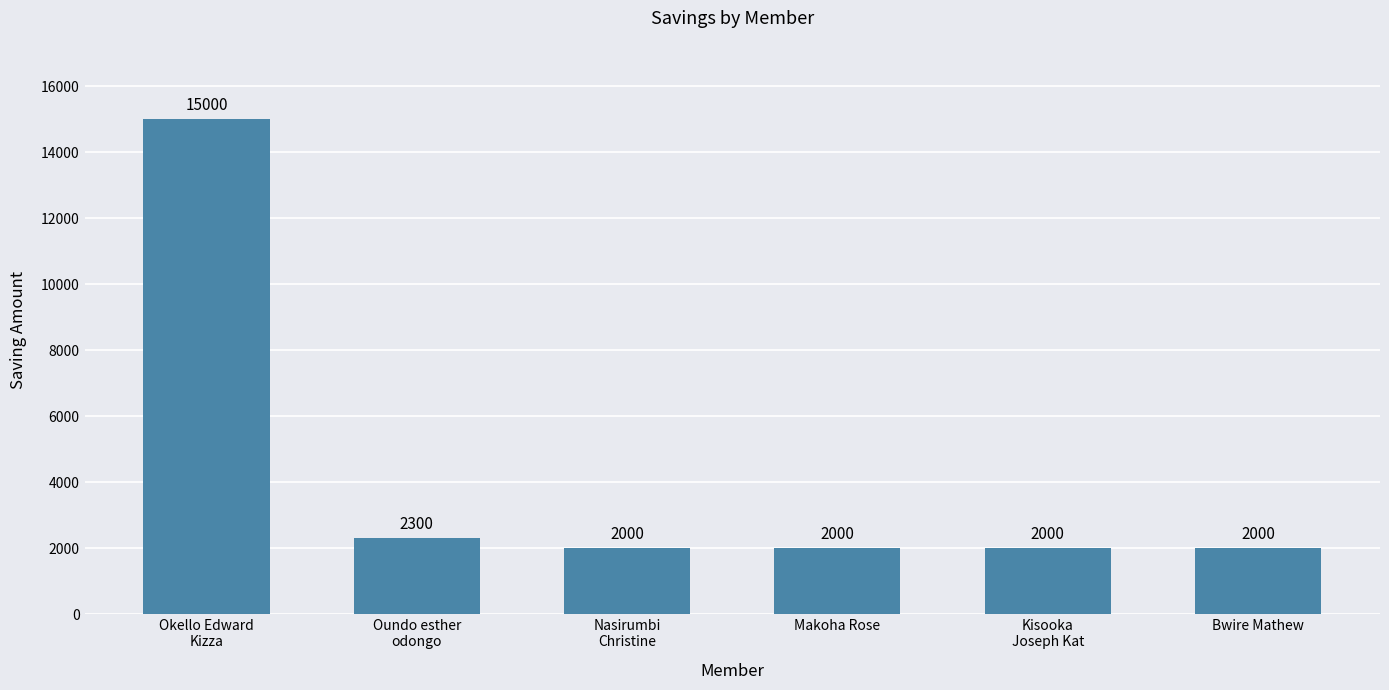

How many data points are above 2000?

2